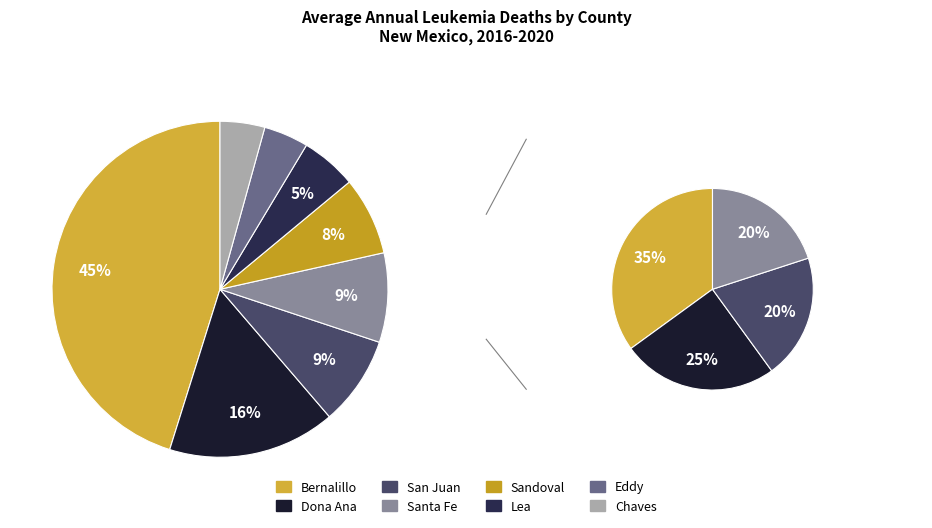

Rank the categories by value from highest to lowest.

Bernalillo County, Dona Ana County, San Juan County, Santa Fe County, Sandoval County, Lea County, Eddy County, Chaves County